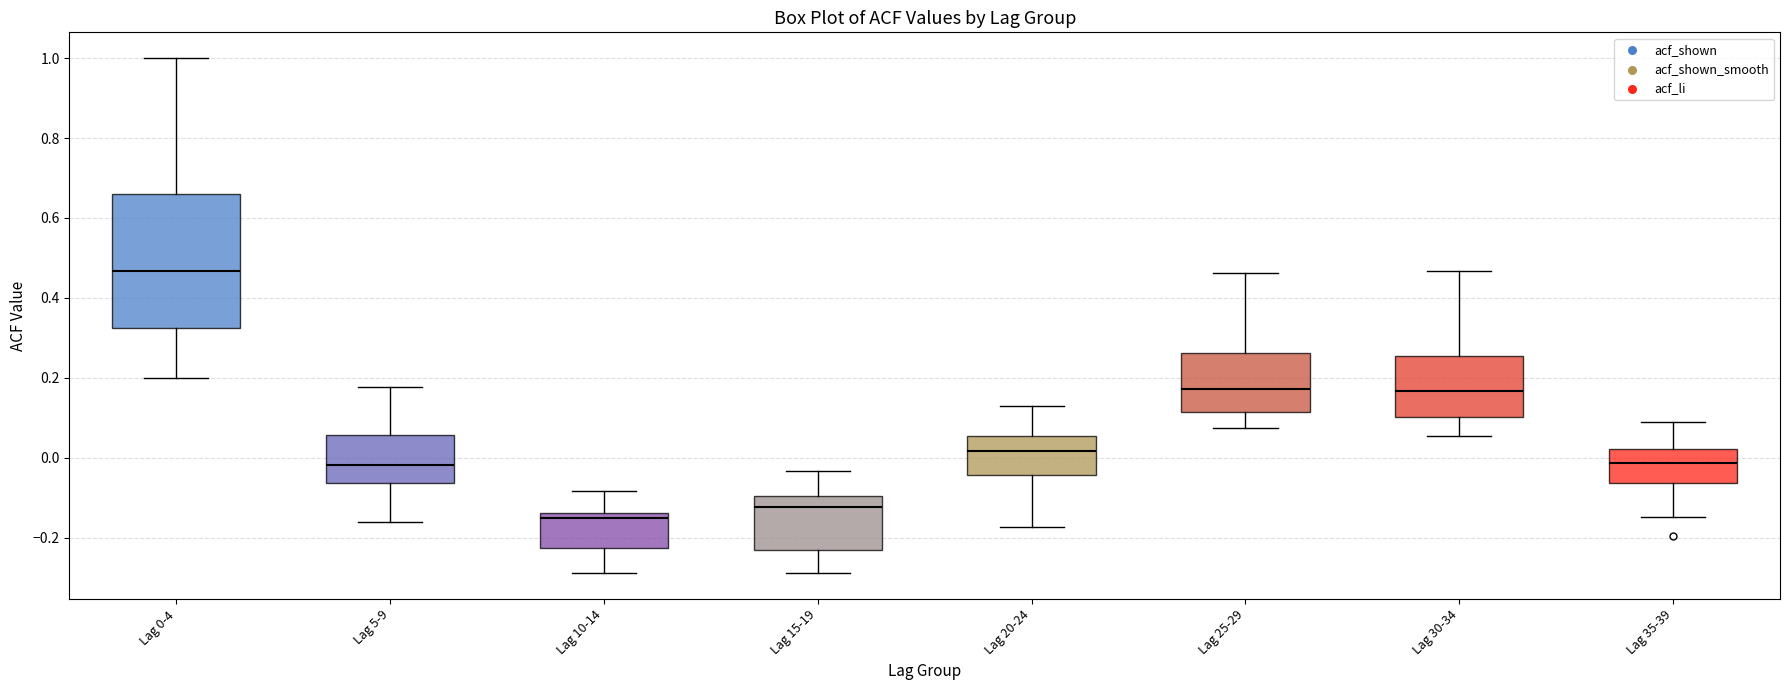

Where does the upper whisker of the box for Lag 5-9 end on the y-axis? The values are not printed on the chart, so give them approximately, as read against the axis.

0.18